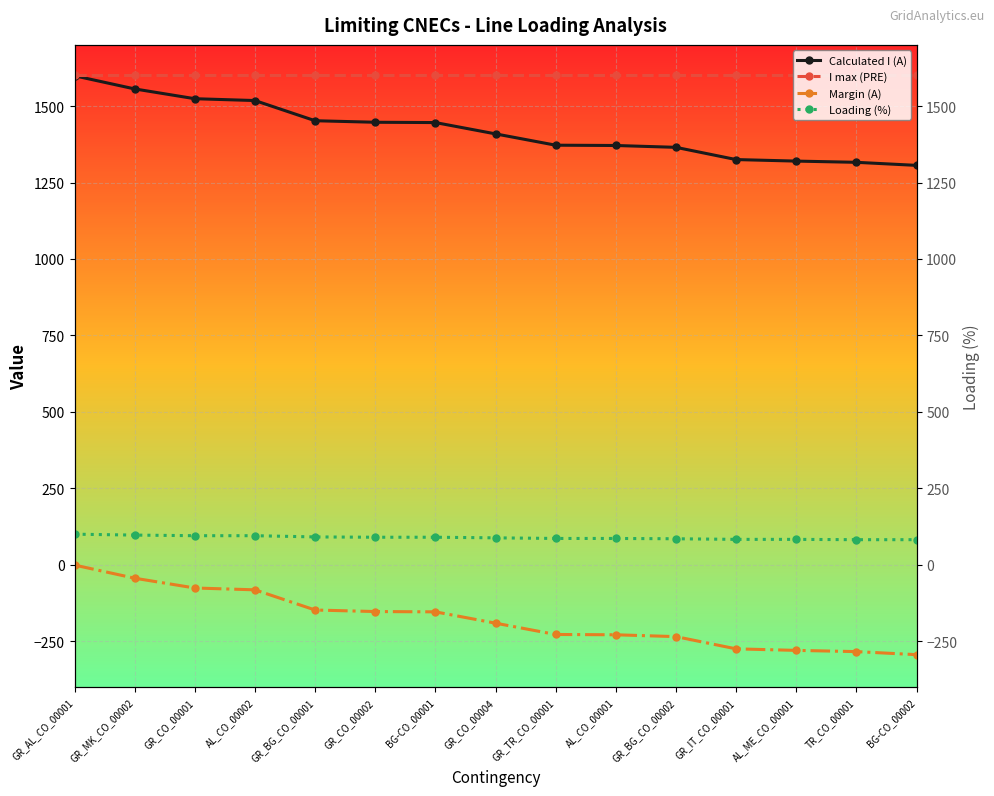

At how many categories does at least one series exceed 1484?

15